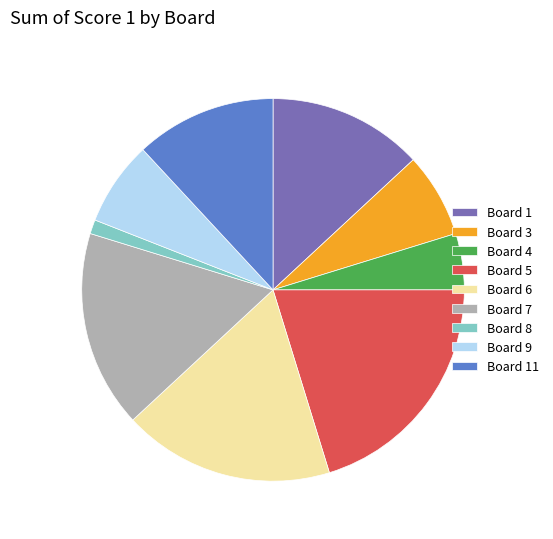

Is it true that Board 1 is 19% of the pie?

False